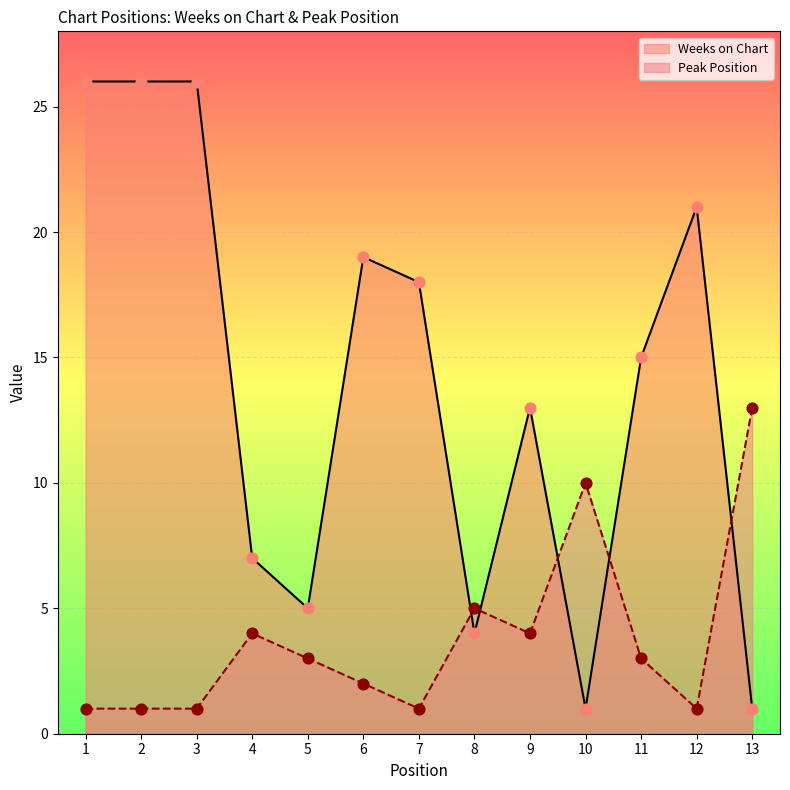

Which series reaches the minimum Y coordinate?

Weeks on Chart